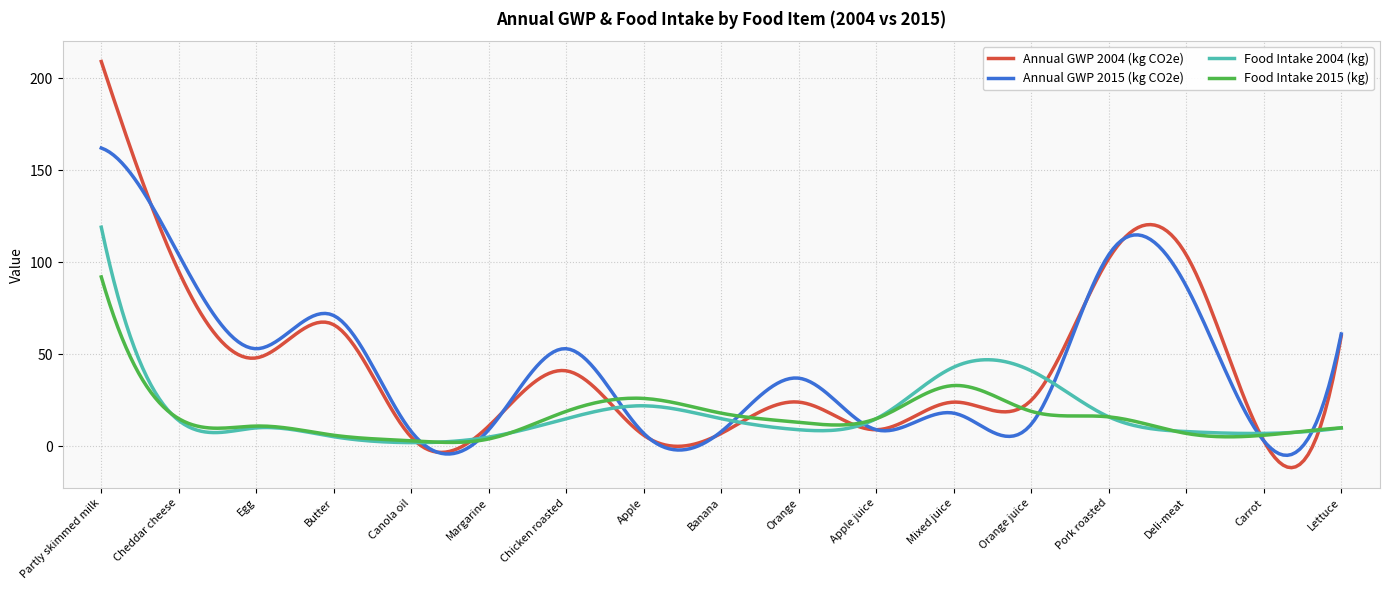

What is the minimum value shown in the chart?

-11.6